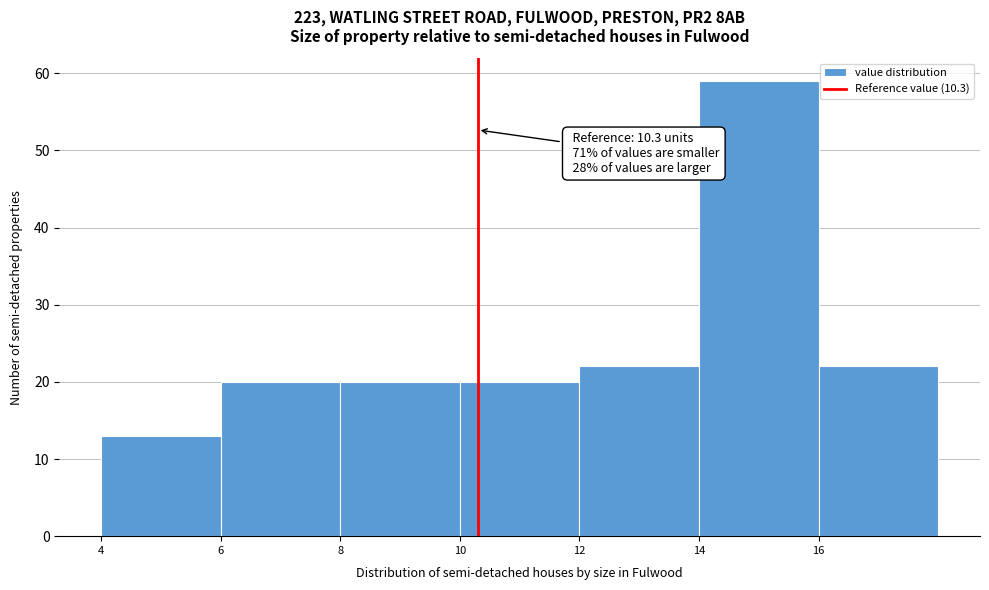

Over which range of the x-axis is the bar tallest?

14 to 16